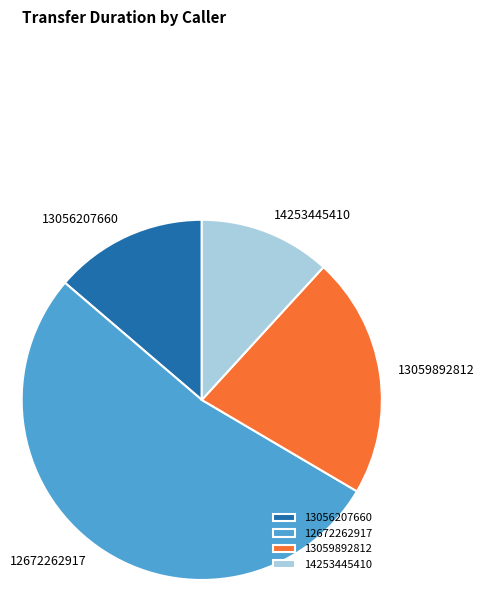

How many segments does this pie chart have?

4